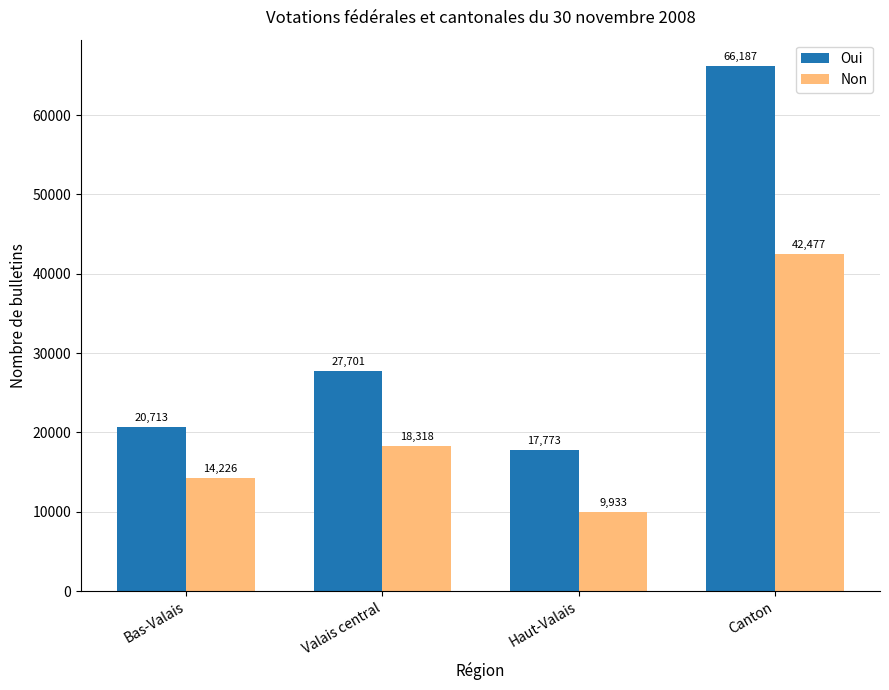

What is the label of the 2nd bar from the left?

Valais central